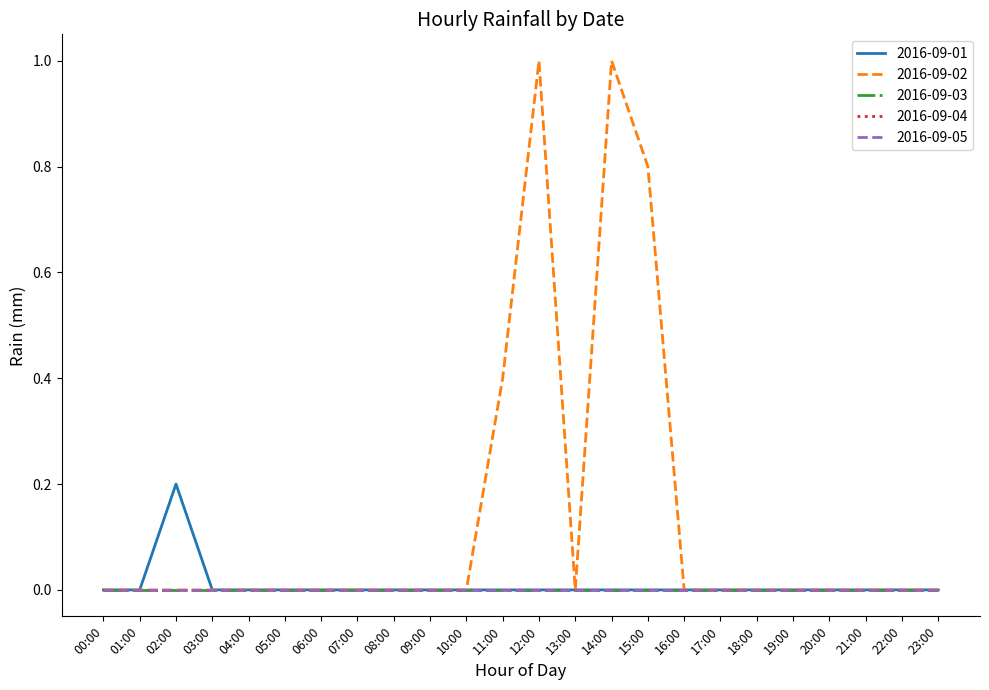

What position from the left is 03:00?

4